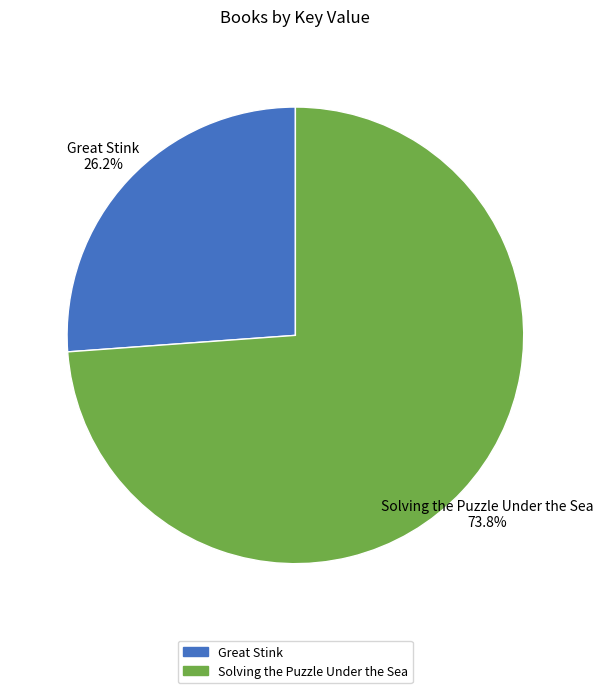

Is there any slice that represents more than half of the pie?

Yes